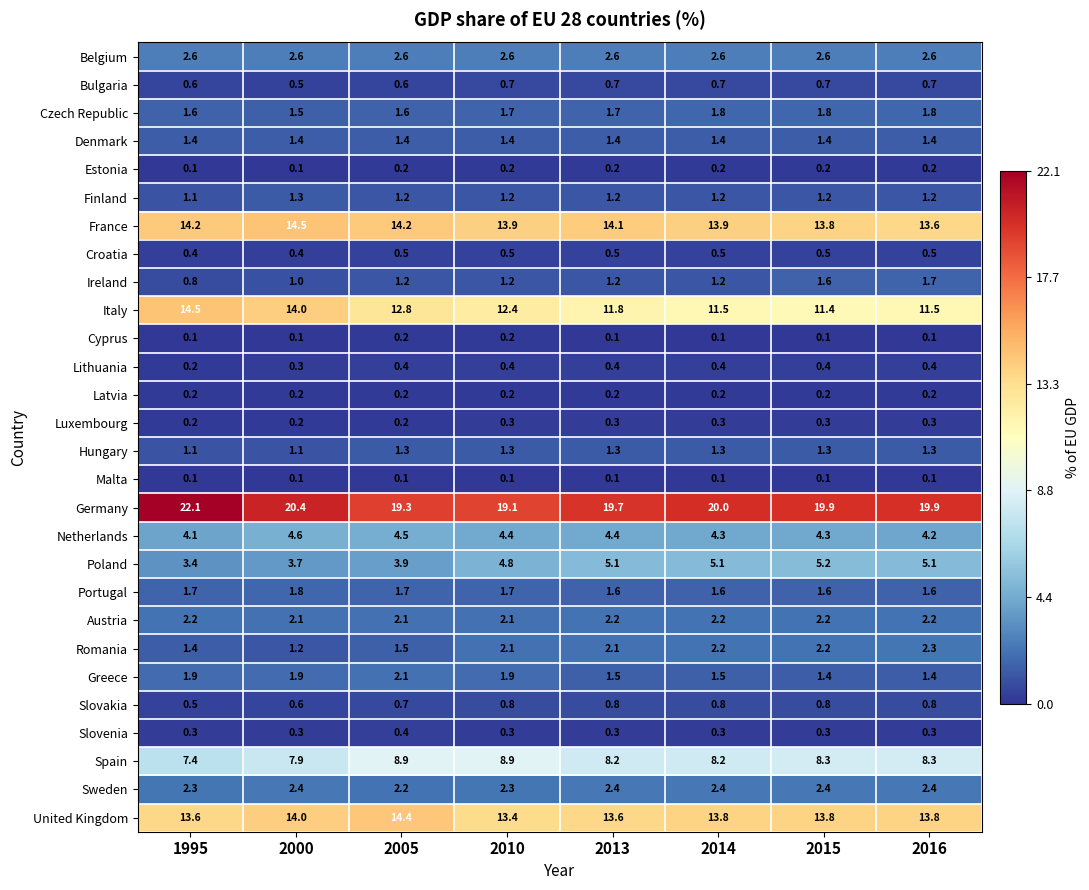

At which label does Finland reach its minimum?

1995